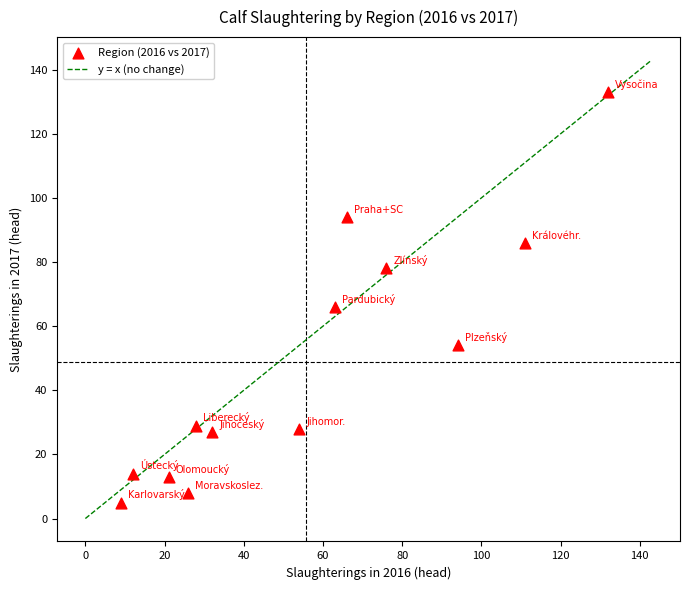

What Y value in the scatter plot is closest to 69?

66